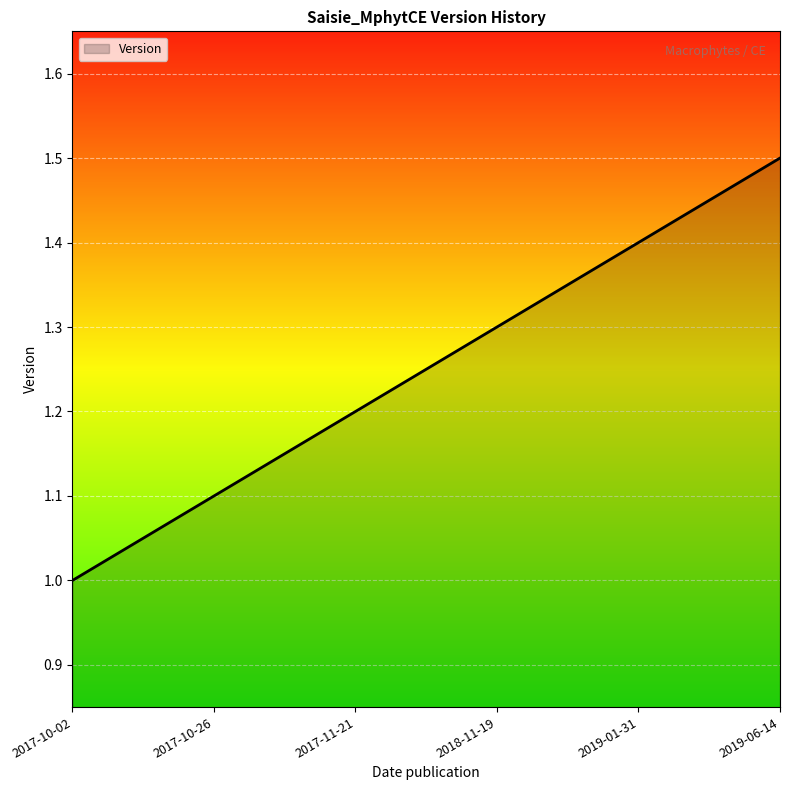

Is it true that the value at 2017-10-02 is 1.0?

True